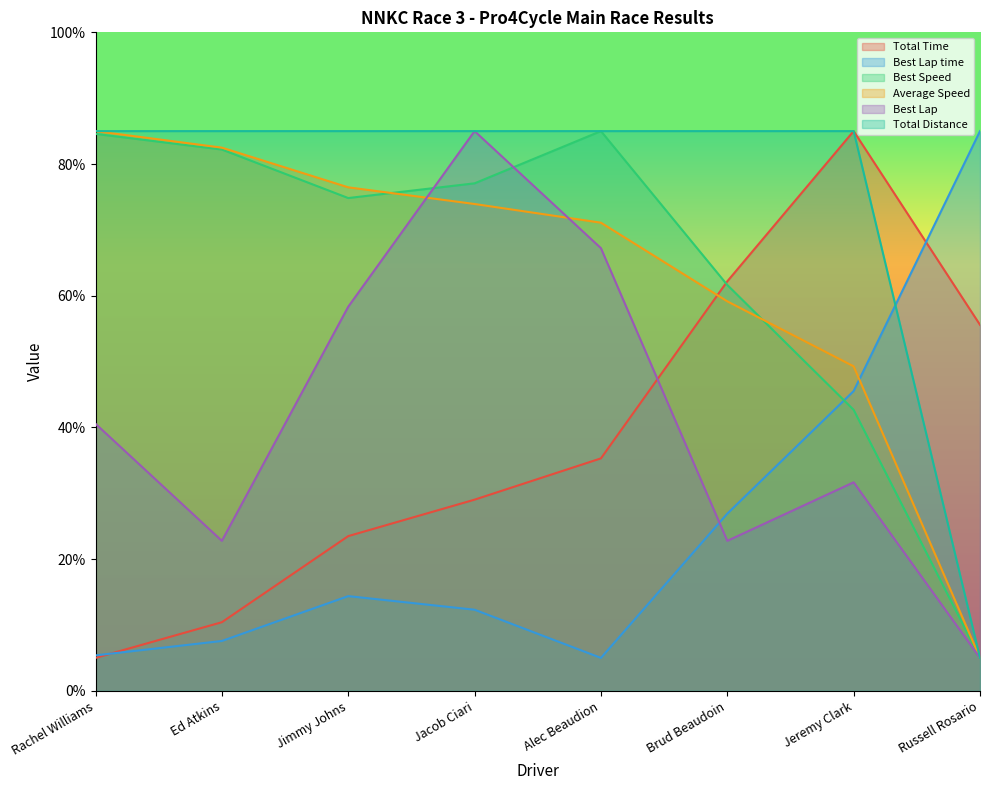

At which category does Best Speed reach its first local valley?

Jimmy Johns